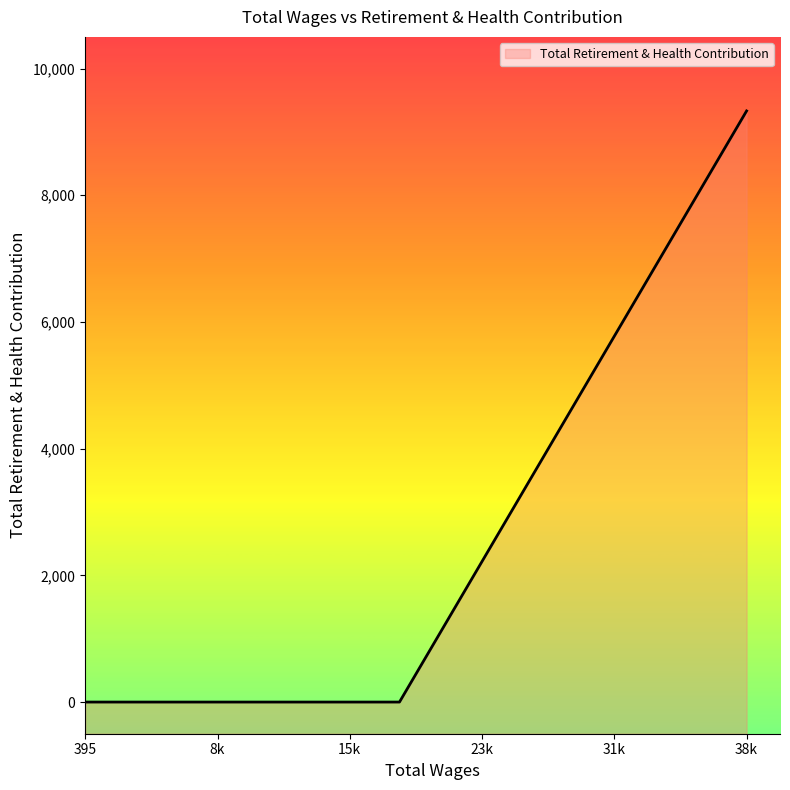

At which category does the chart reach its minimum across all series?

18672.0